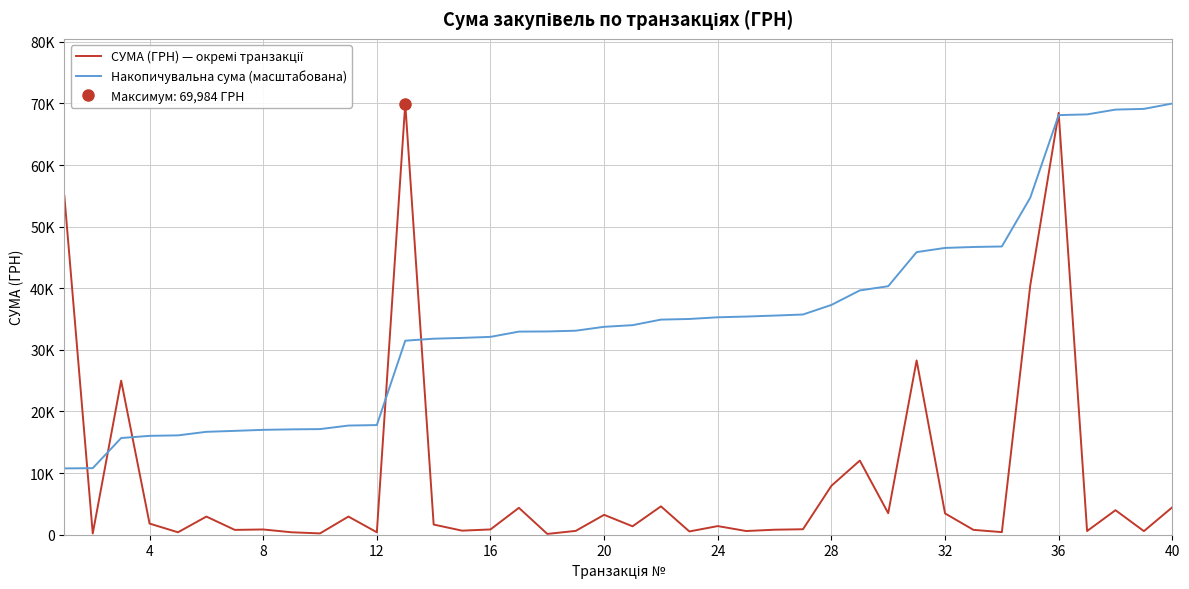

What is the smallest value displayed?

130.8